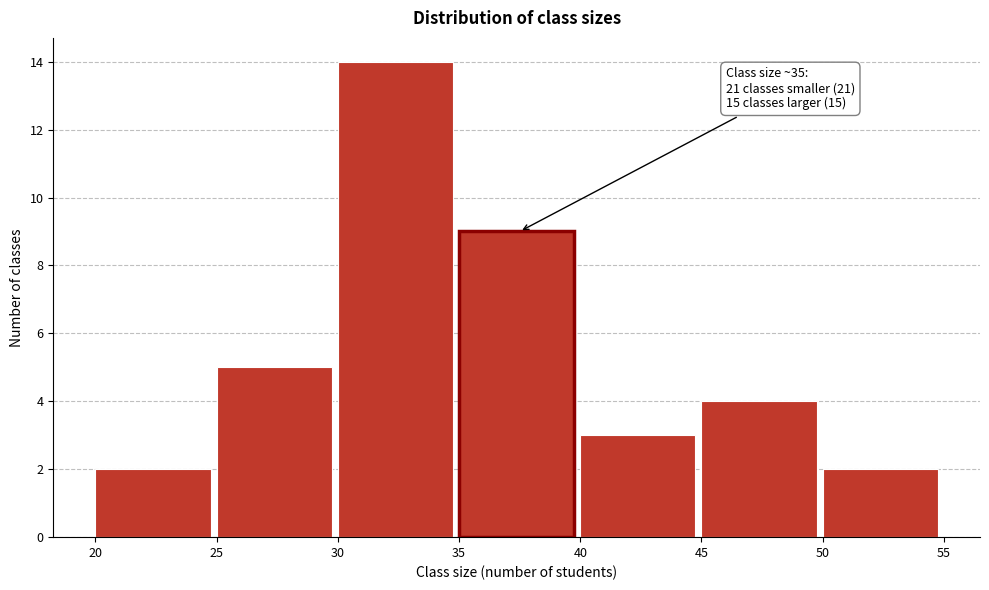

Which range on the x-axis has the tallest bar?

30 to 35